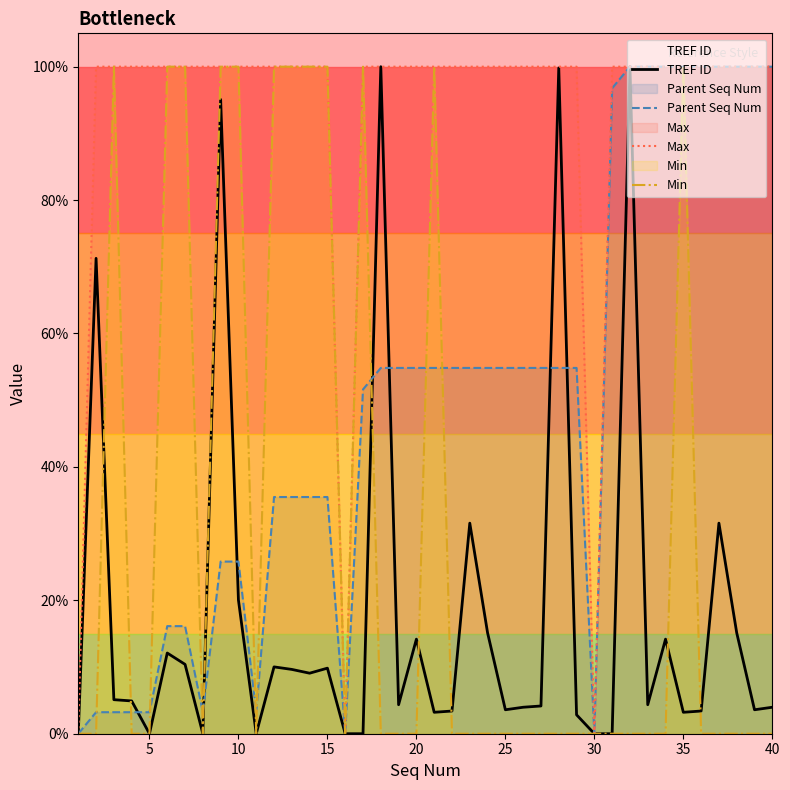

True or false: Max has a value of 0.5 at 0.

False